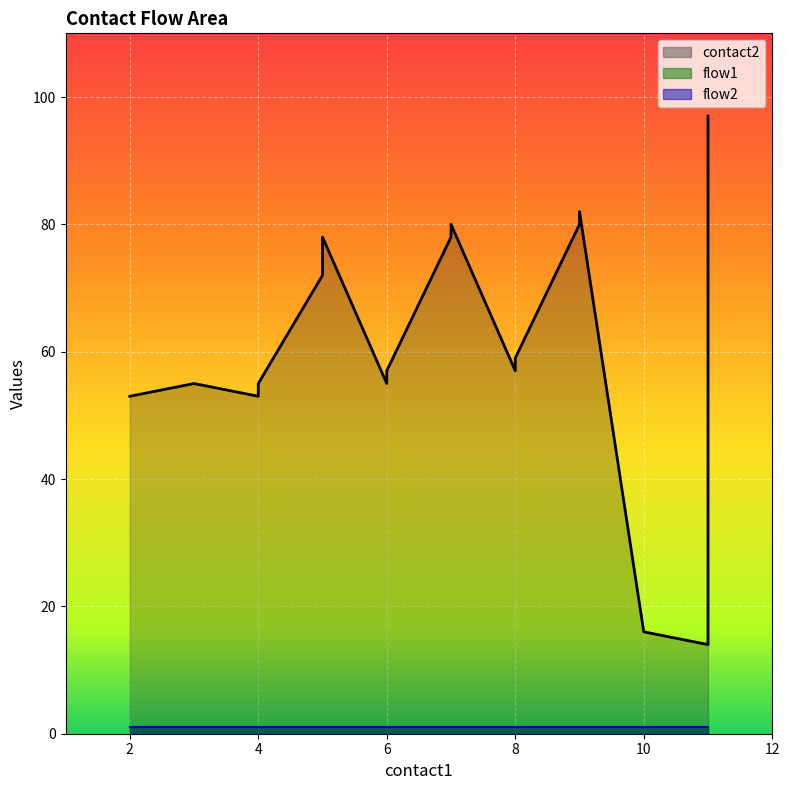

Which category has the lowest value across all series?

2